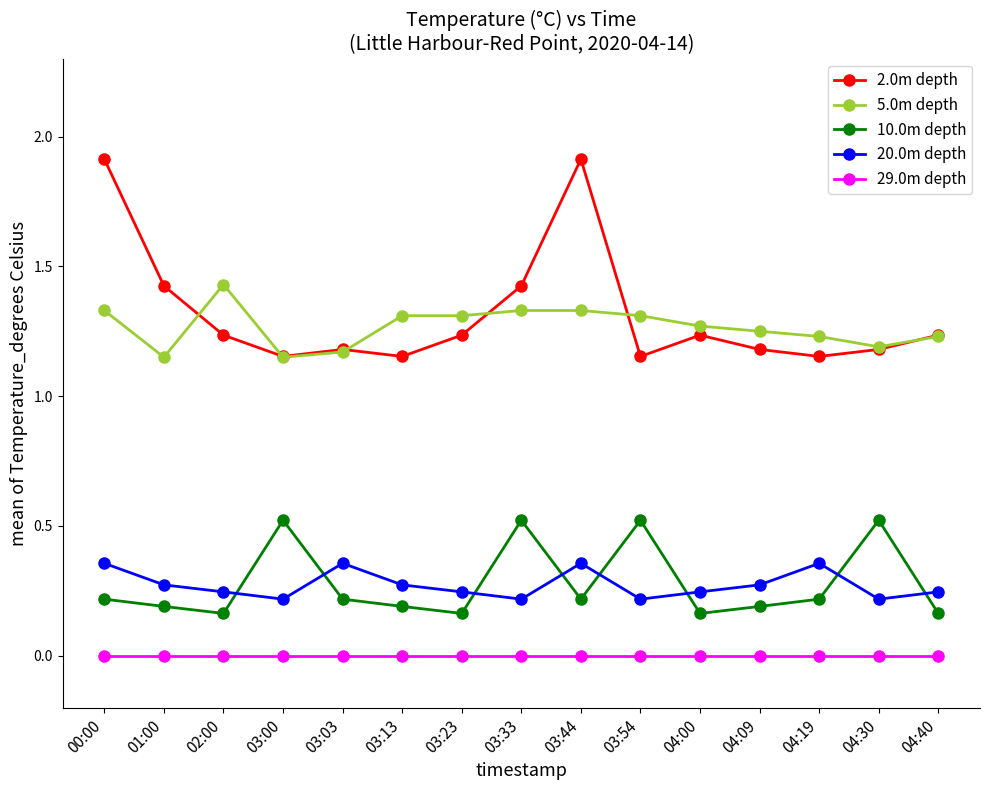

True or false: 5.0m depth has more than 0 interior local peaks.

True